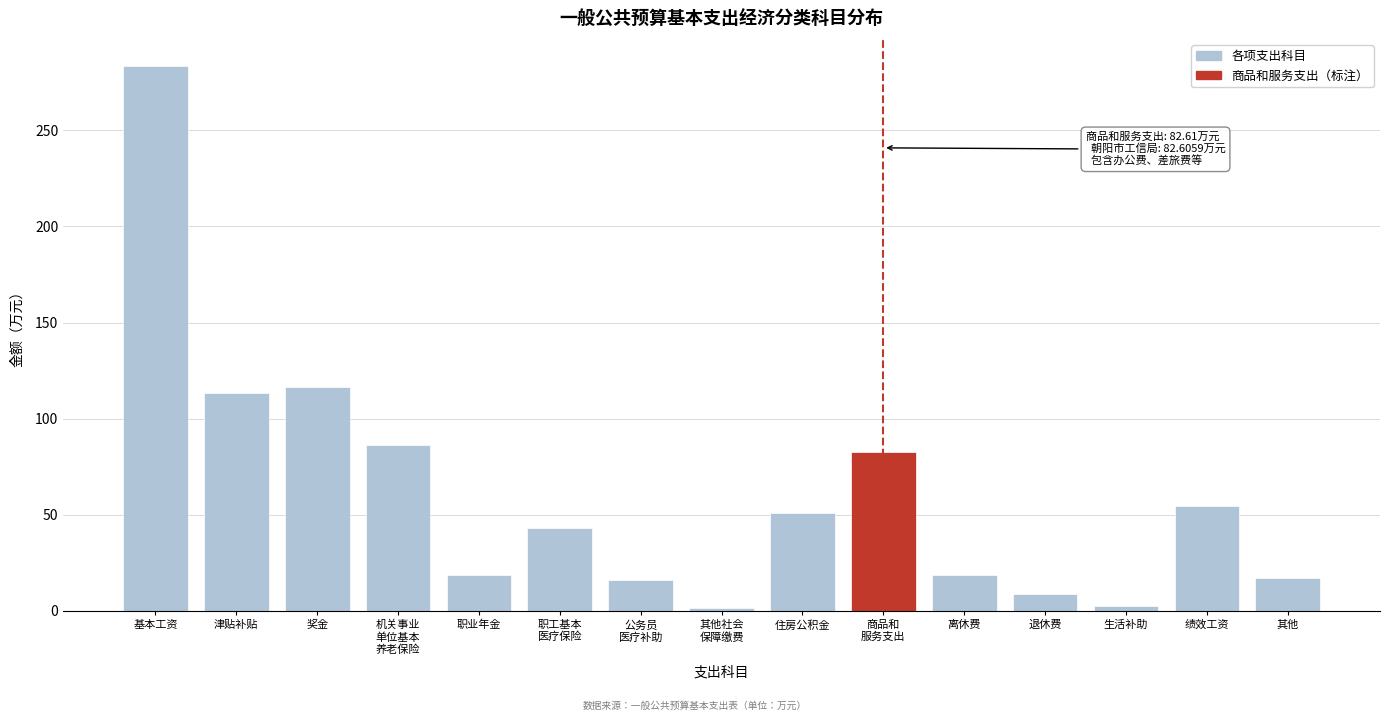

What is the value of the 14th bar from the left?

54.4